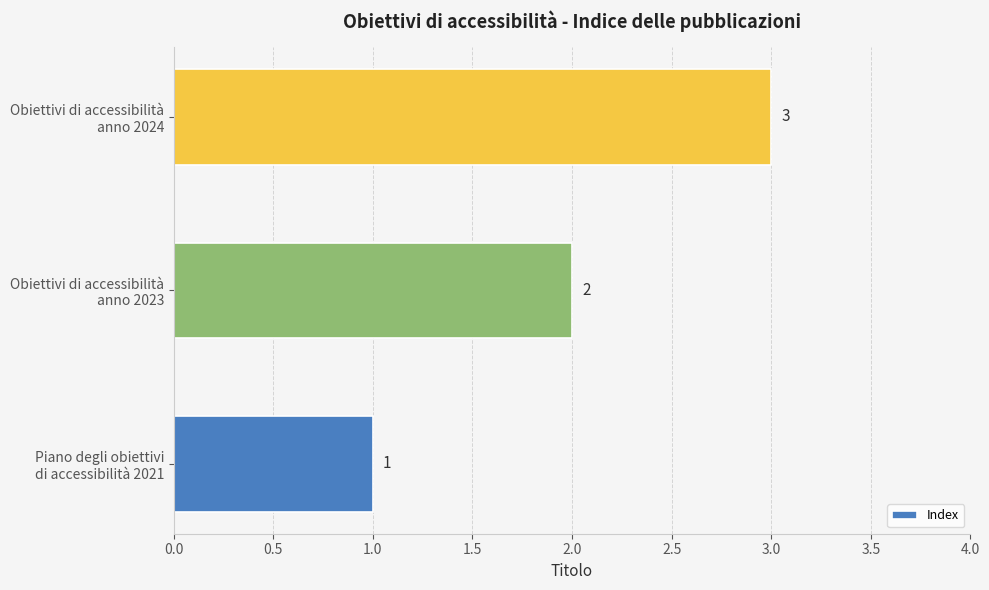

What is the difference between the maximum and minimum values?

2